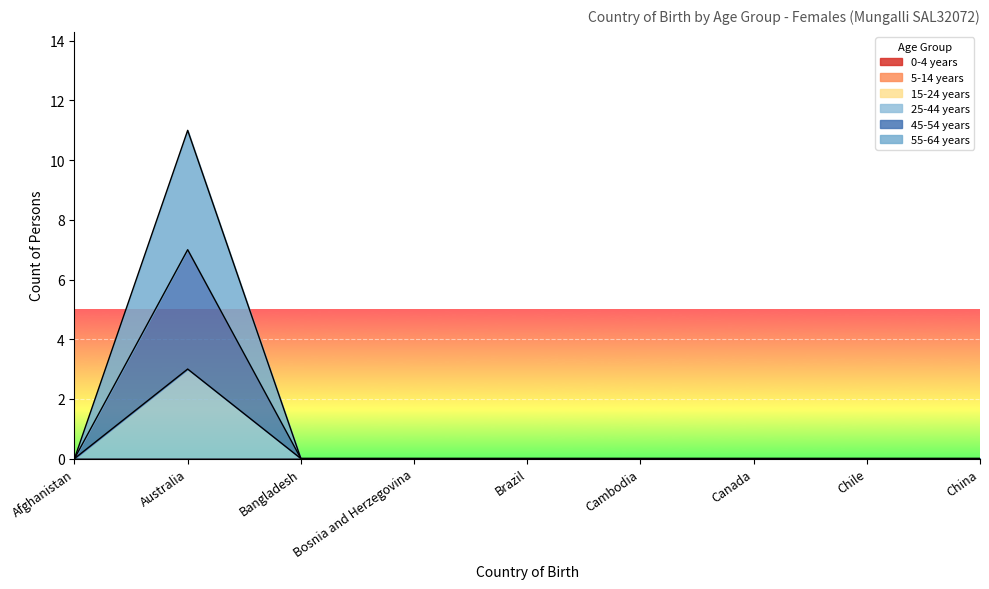

What is the label of the 1st point from the right?

China